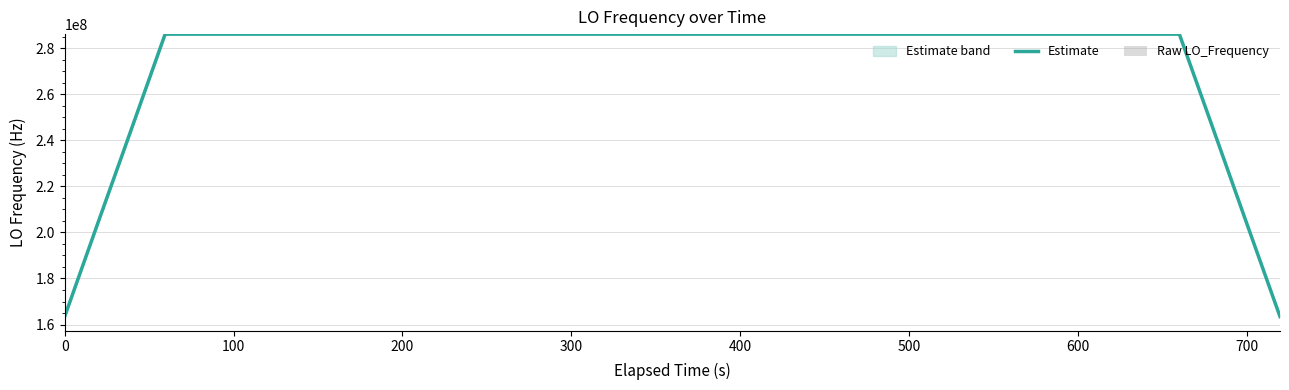

What is the value of the Estimate bar at the 21st from the left?

286047009.1